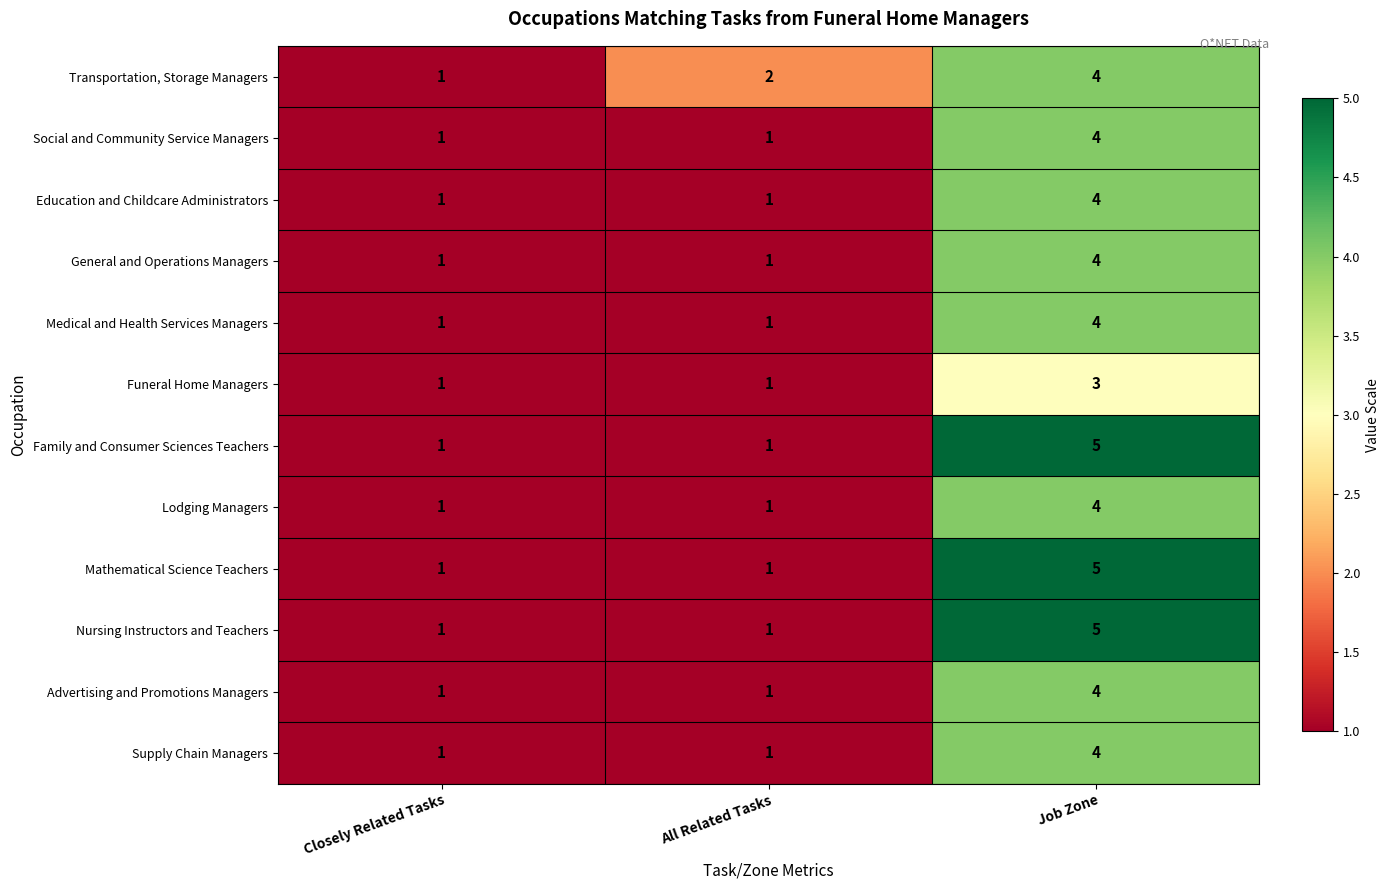

Between Closely Related Tasks and All Related Tasks, which series saw the biggest shift?

Transportation, Storage Managers